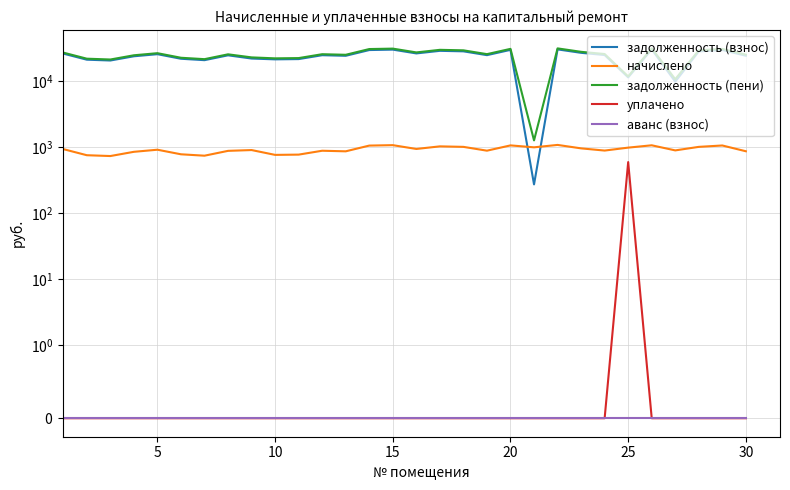

At how many categories does at least one series exceed 13404?

27